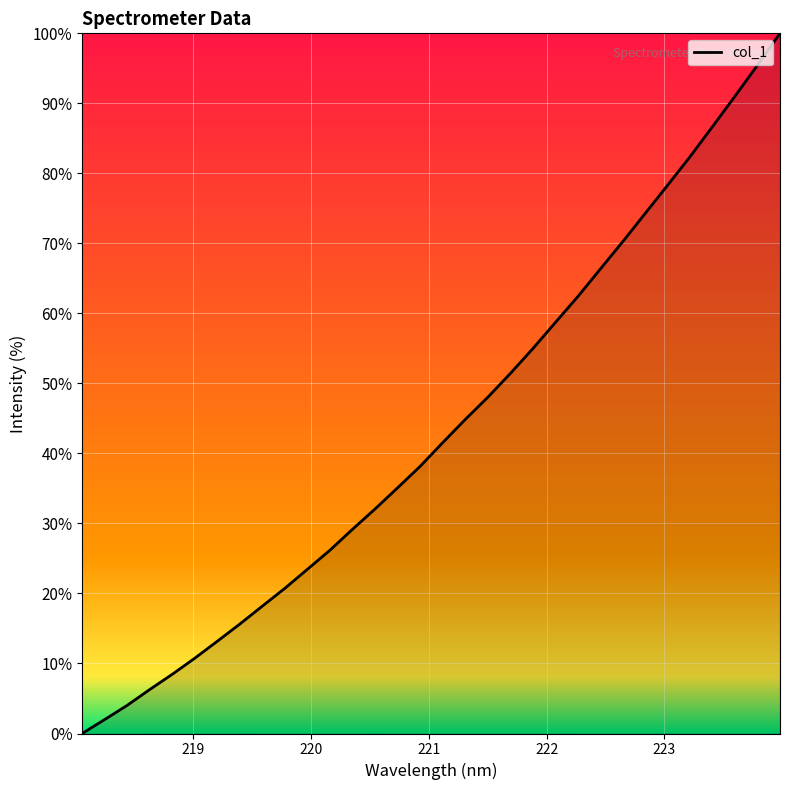

What is the difference between the maximum and minimum values?

100.0